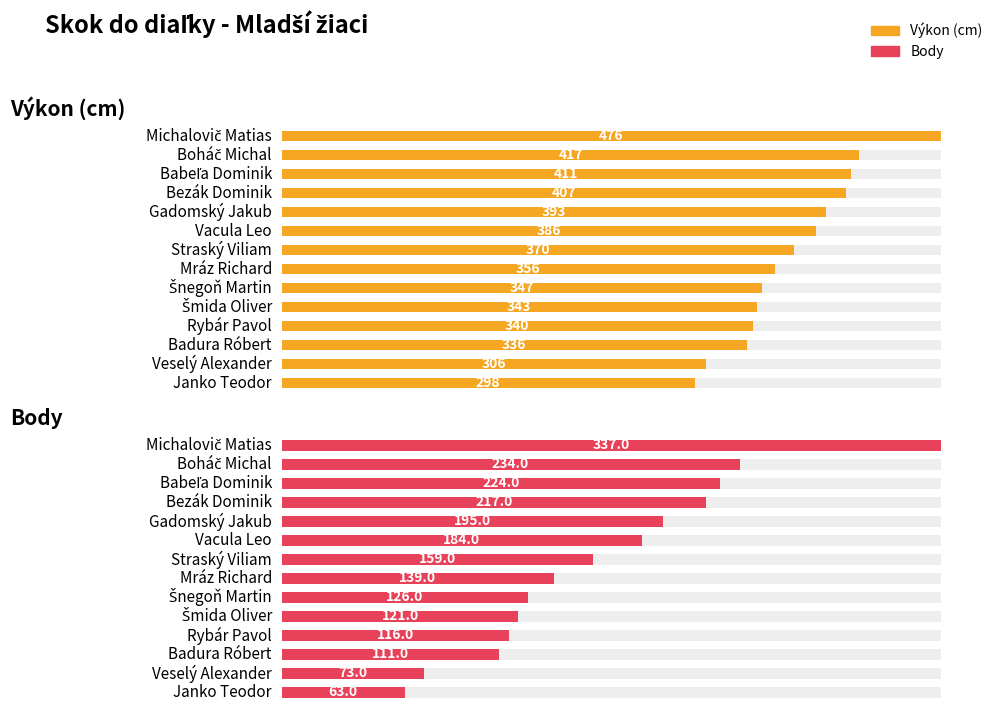

Reading right to left, what are all the values shown in this chart?

Výkon: Janko Teodor=298	Veselý Alexander=306	Badura Róbert=336	Rybár Pavol=340	Šmida Oliver=343	Šnegoň Martin=347	Mráz Richard=356	Straský Viliam=370	Vacula Leo=386	Gadomský Jakub=393	Bezák Dominik=407	Babeľa Dominik=411	Boháč Michal=417	Michalovič Matias=476
Body: Janko Teodor=63	Veselý Alexander=73	Badura Róbert=111	Rybár Pavol=116	Šmida Oliver=121	Šnegoň Martin=126	Mráz Richard=139	Straský Viliam=159	Vacula Leo=184	Gadomský Jakub=195	Bezák Dominik=217	Babeľa Dominik=224	Boháč Michal=234	Michalovič Matias=337